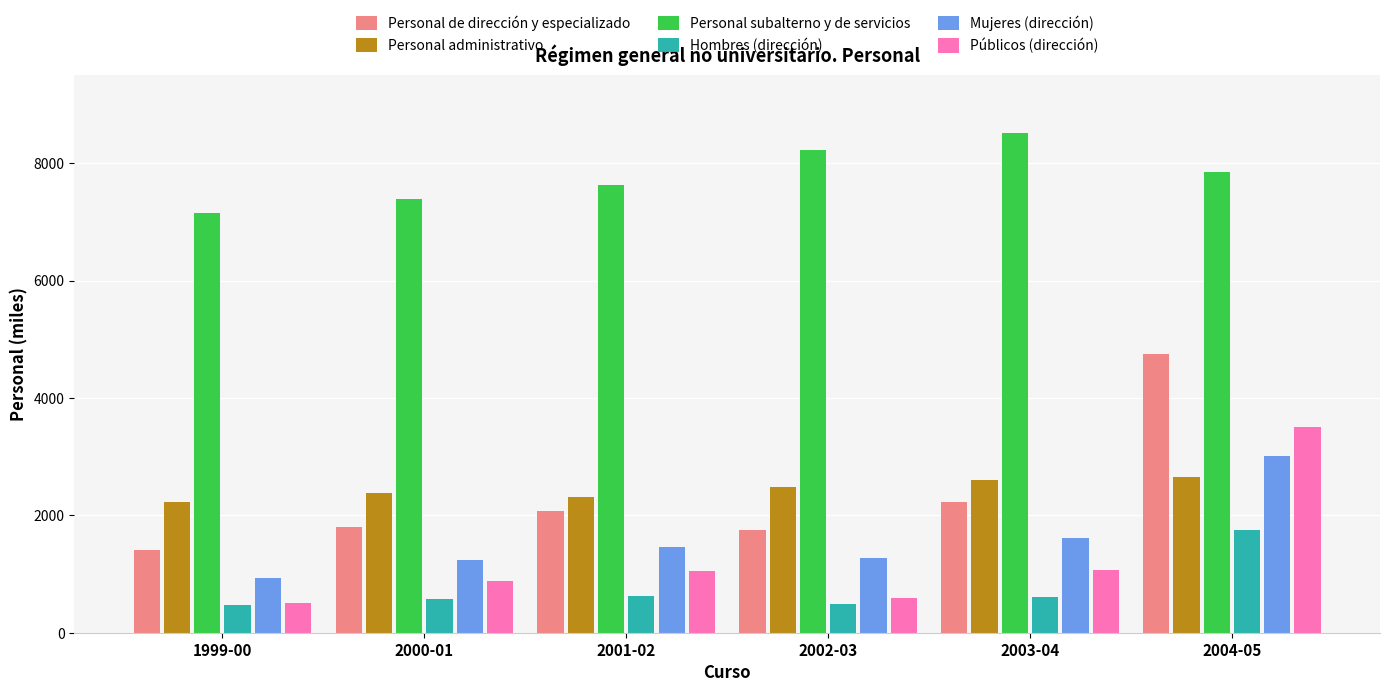

How many categories are shown in the chart?

6